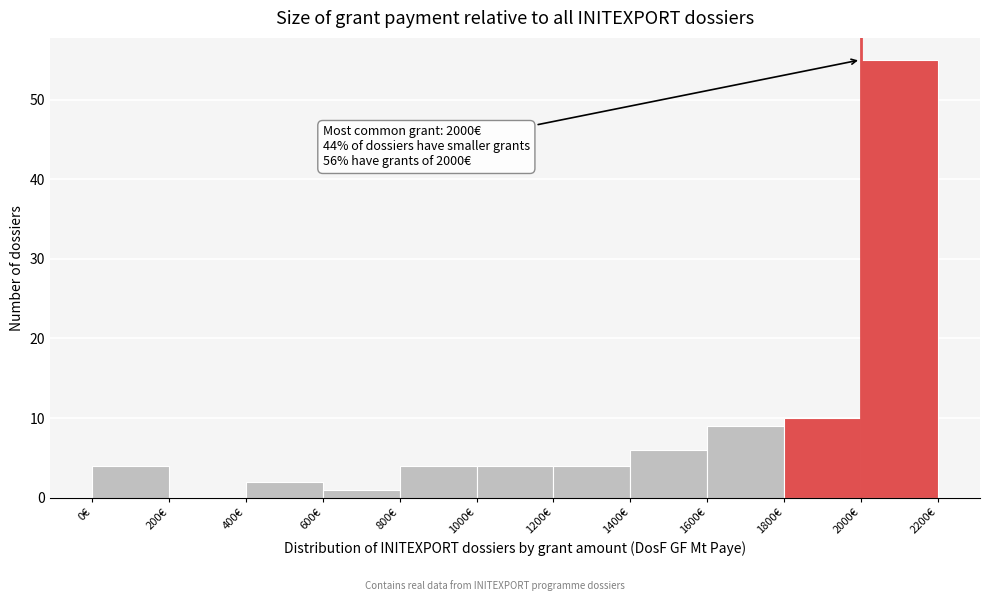

Over which range of the x-axis is the bar tallest?

2000 to 2200